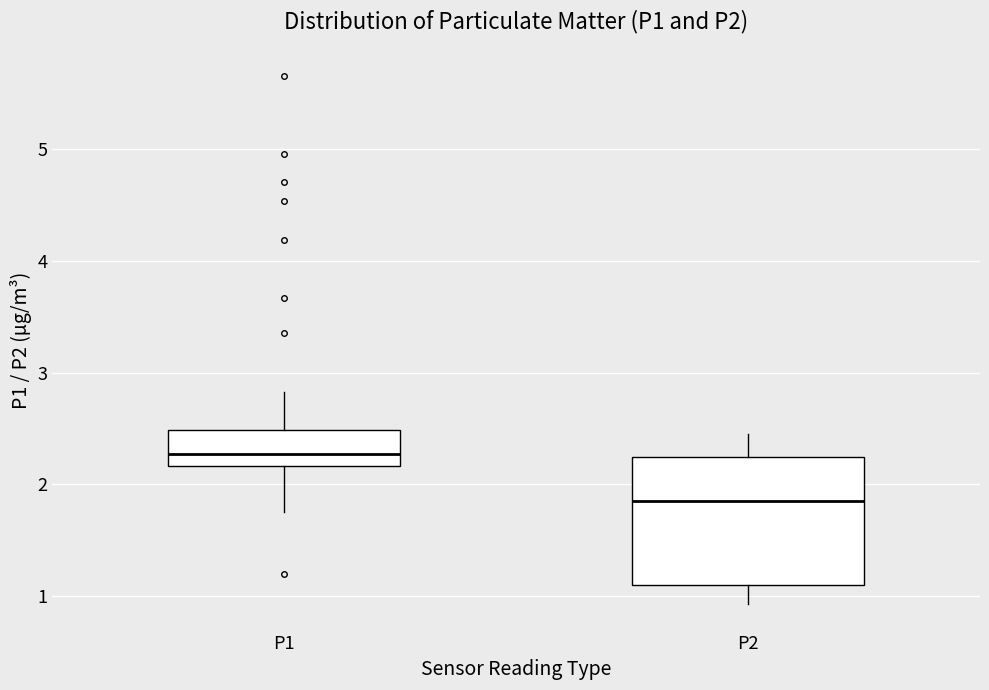

Which box has the highest median line?

P1